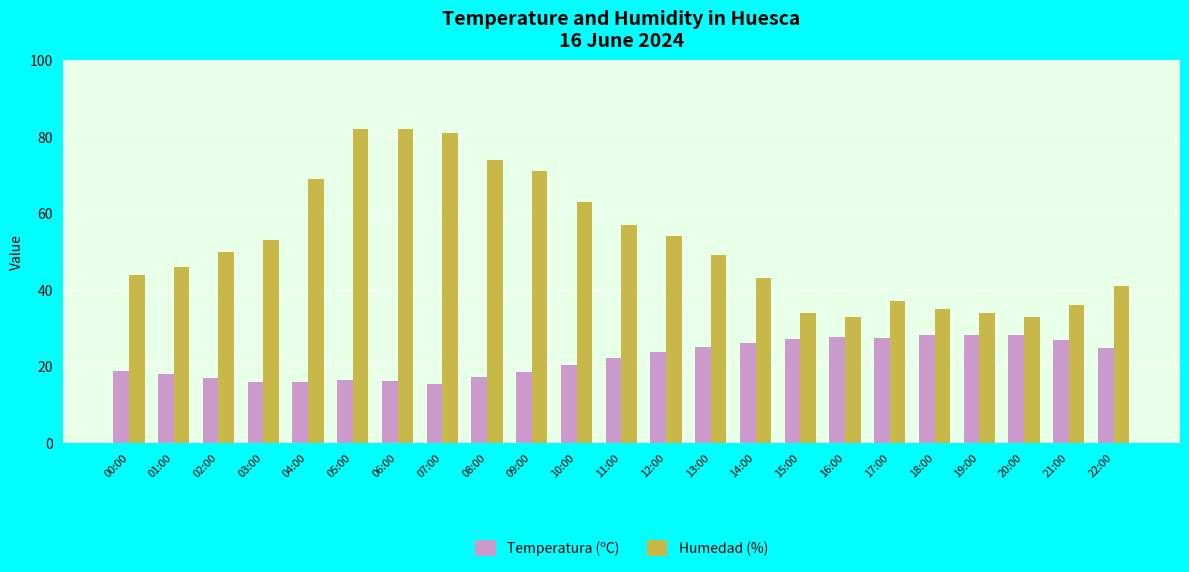

What are all the series names shown in the legend?

Temperatura (ºC), Humedad (%)